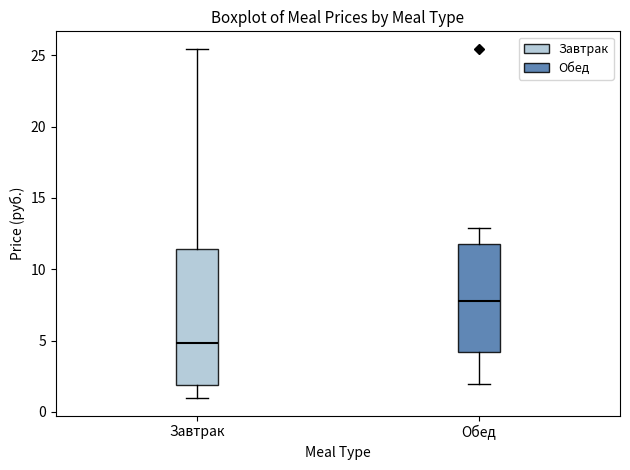

Which box has the highest median line?

Обед